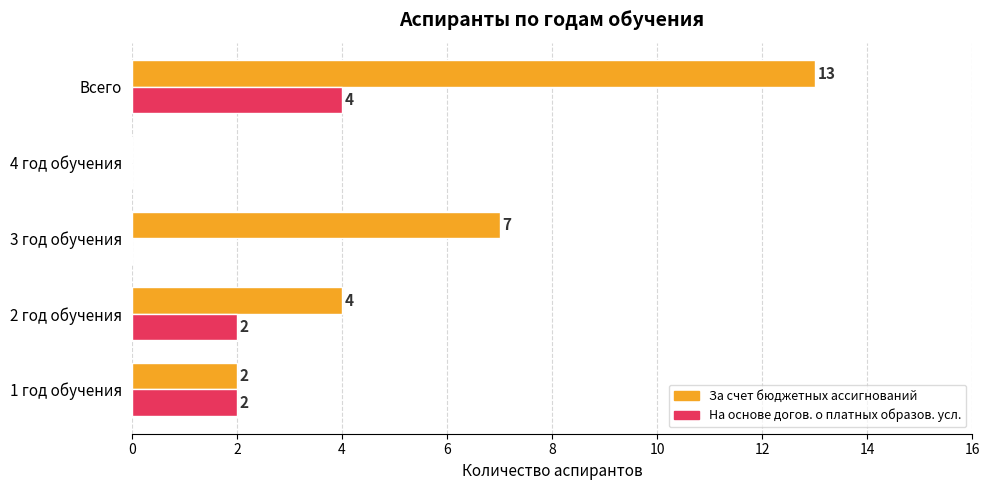

How many data points does each series have?

5